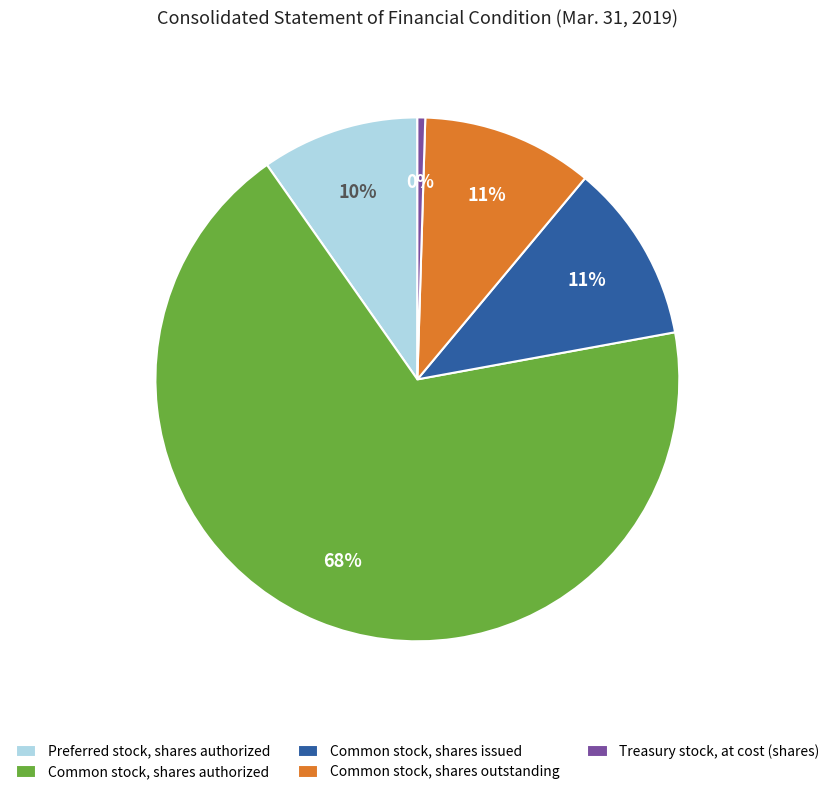

How many segments does this pie chart have?

5